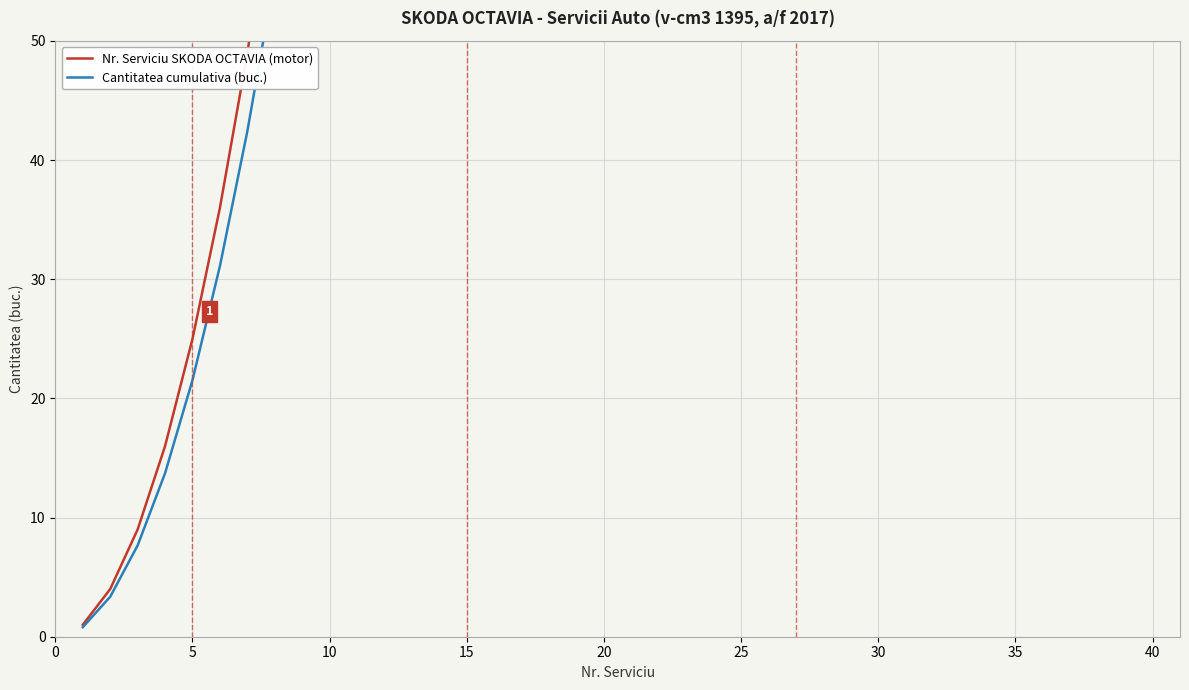

How many values in the Nr. Serviciu SKODA OCTAVIA (motor) series exceed 441?

19